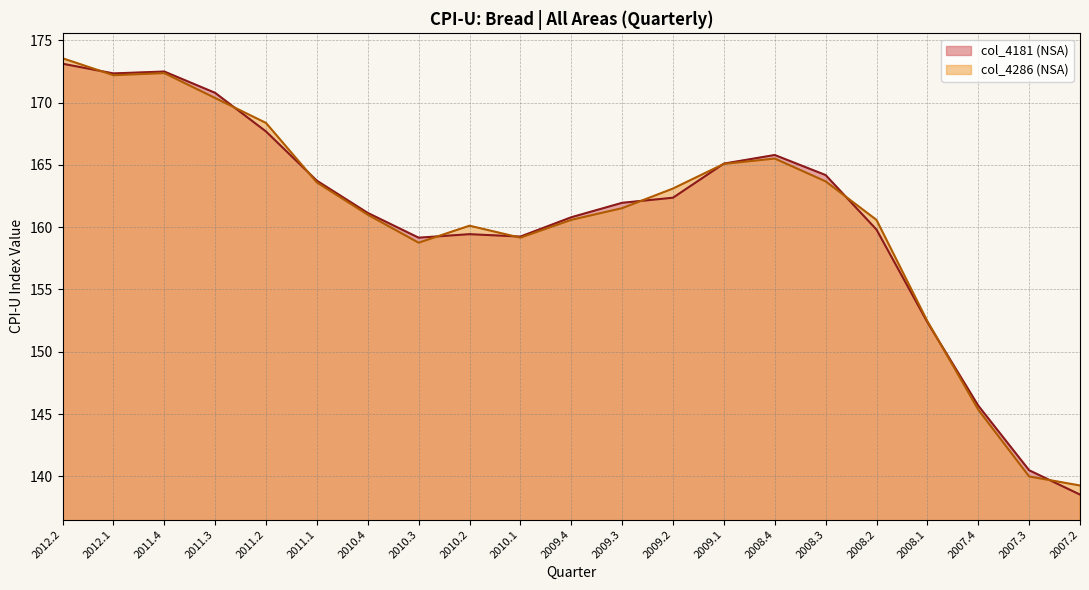

Reading left to right, extract all data points from this chart.

col_4181: 2012.2=173.1	2012.1=172.3	2011.4=172.5	2011.3=170.8	2011.2=167.7	2011.1=163.7	2010.4=161.1	2010.3=159.2	2010.2=159.4	2010.1=159.2	2009.4=160.8	2009.3=162.0	2009.2=162.4	2009.1=165.1	2008.4=165.8	2008.3=164.2	2008.2=159.8	2008.1=152.4	2007.4=145.7	2007.3=140.5	2007.2=138.5
col_4286: 2012.2=173.6	2012.1=172.2	2011.4=172.4	2011.3=170.4	2011.2=168.4	2011.1=163.6	2010.4=161.0	2010.3=158.8	2010.2=160.1	2010.1=159.2	2009.4=160.6	2009.3=161.5	2009.2=163.1	2009.1=165.1	2008.4=165.5	2008.3=163.7	2008.2=160.6	2008.1=152.5	2007.4=145.4	2007.3=140.0	2007.2=139.3